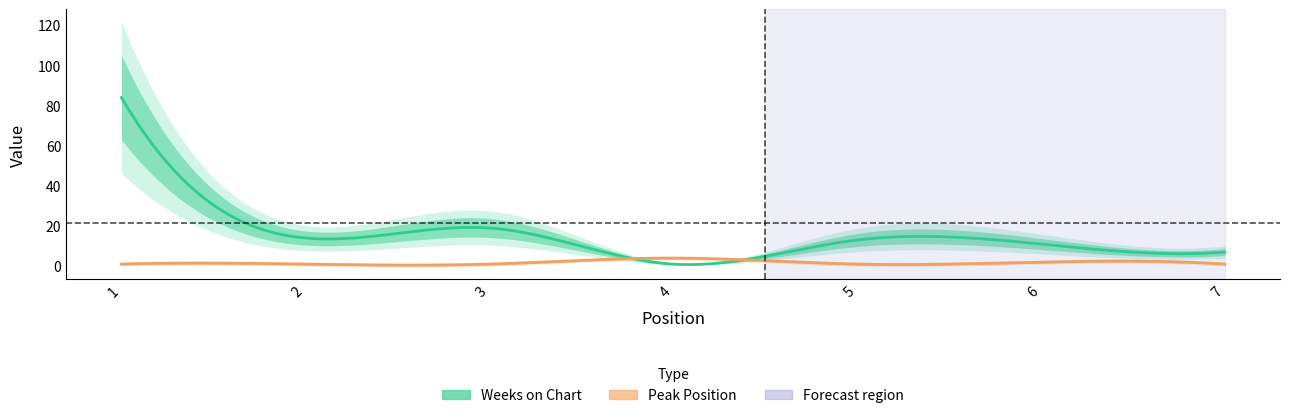

How many data points does each series have?

7